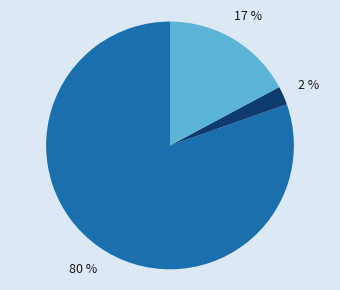

To the nearest percent, what is the average slice percentage?

33%